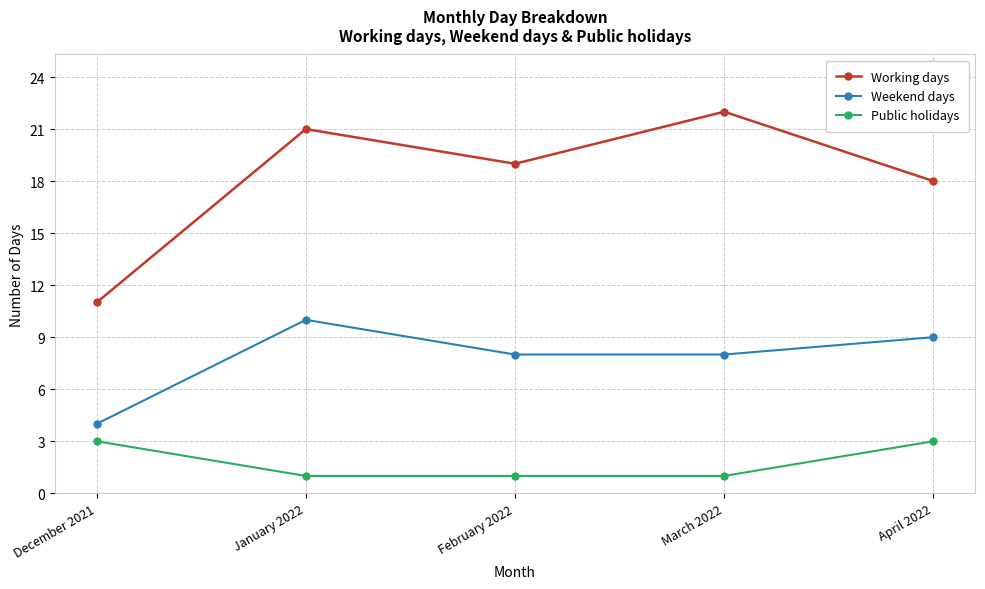

What is the average value of the Working days series?

18